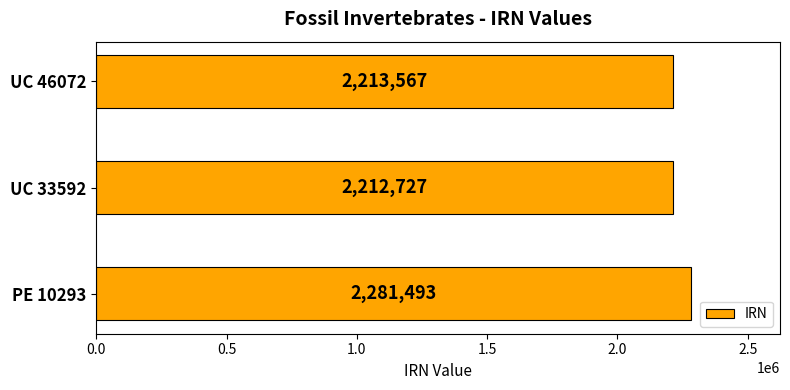

What is the difference between the maximum and minimum values?

68766